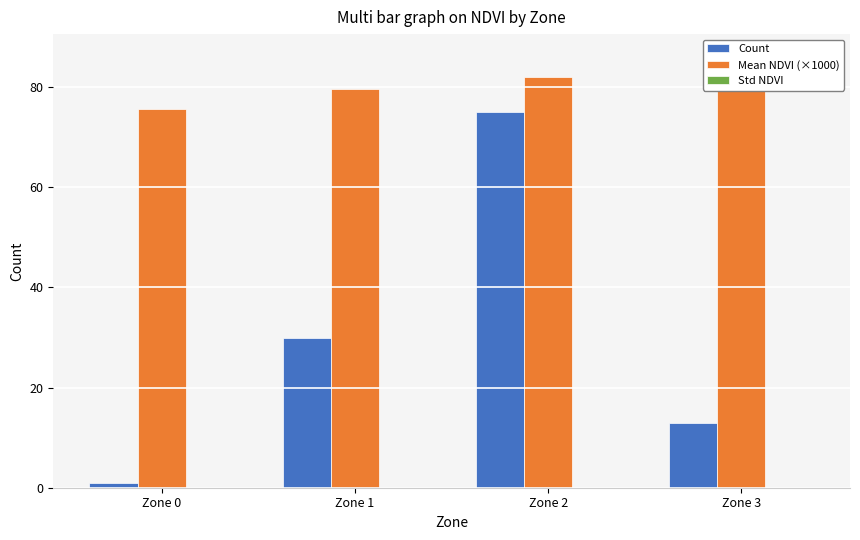

Rank the series by their average value, from highest to lowest.

Mean NDVI (×1000), Count, Std NDVI